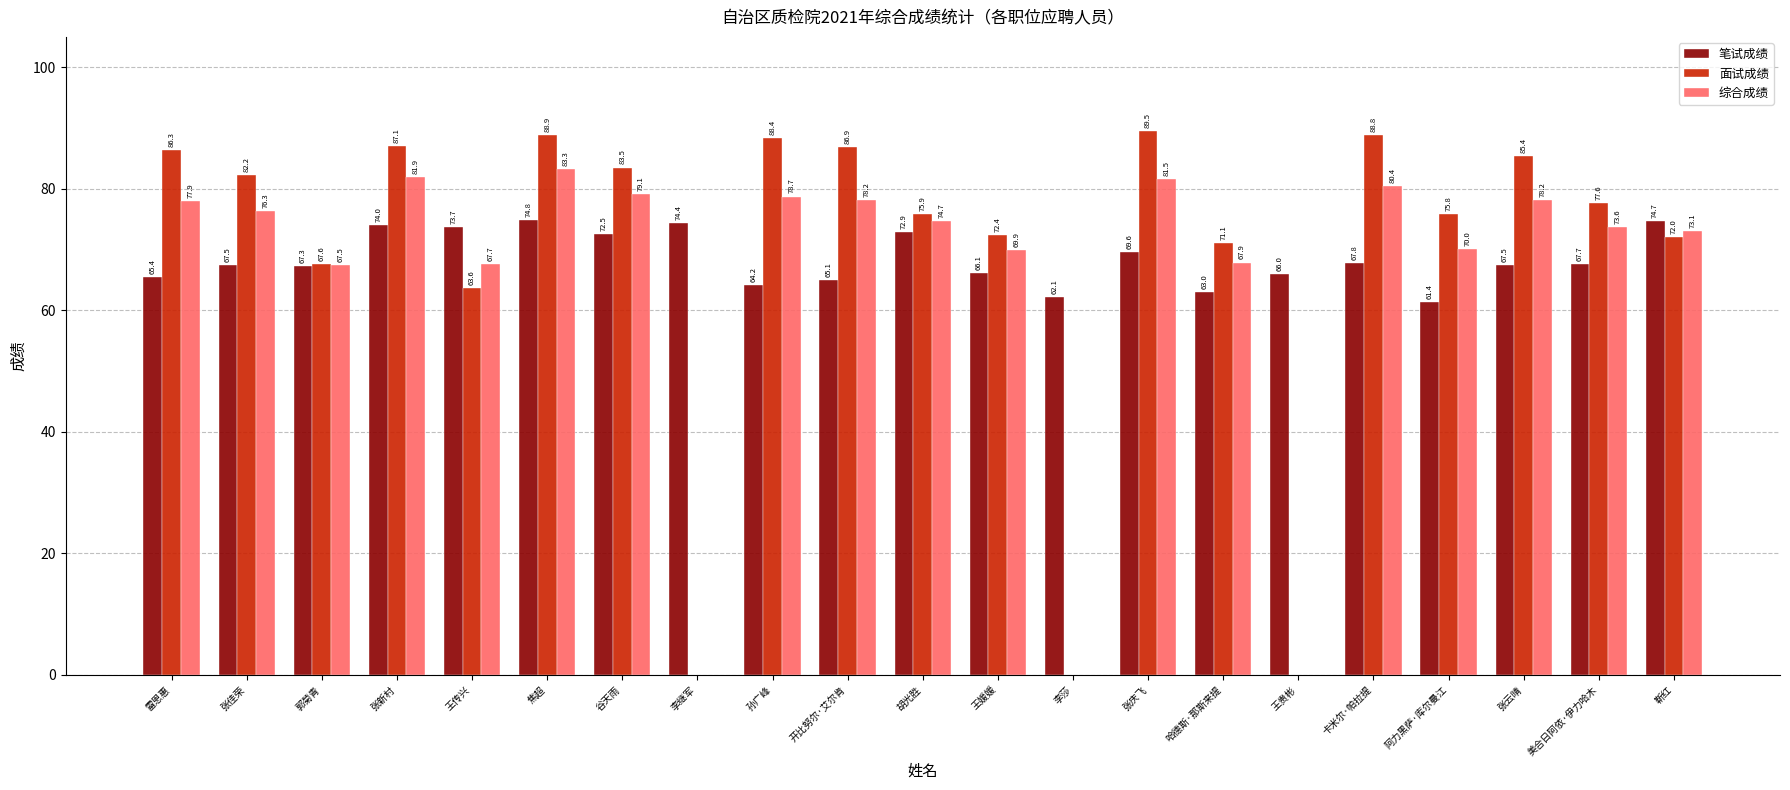

Which category has the highest value in the 面试成绩 series?

张庆飞